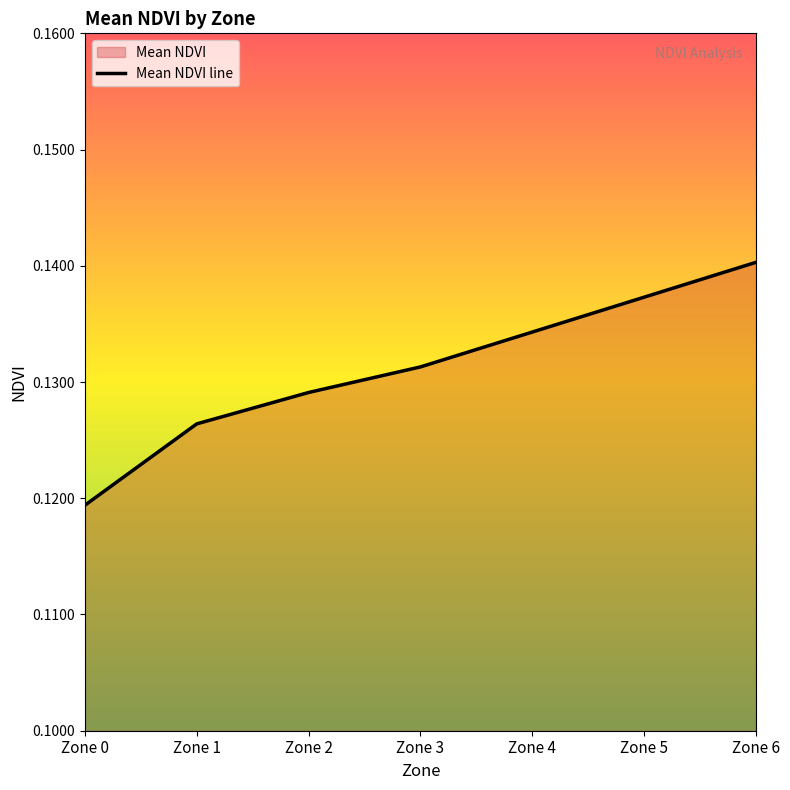

The chart shows a value of 0.1 at Zone 3. True or false?

True